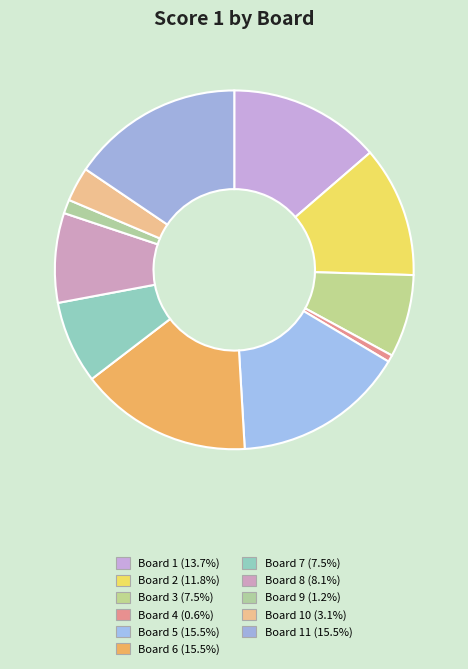

Is there any slice that represents more than half of the pie?

No